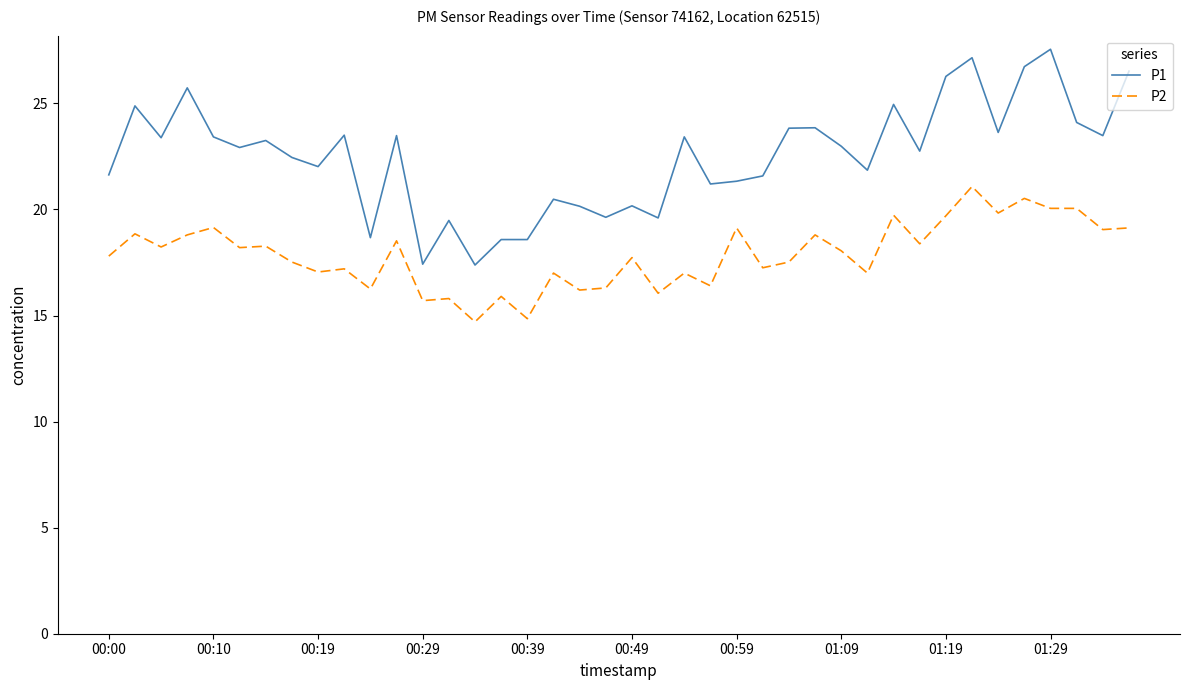

How many values in the P2 series exceed 18?

20